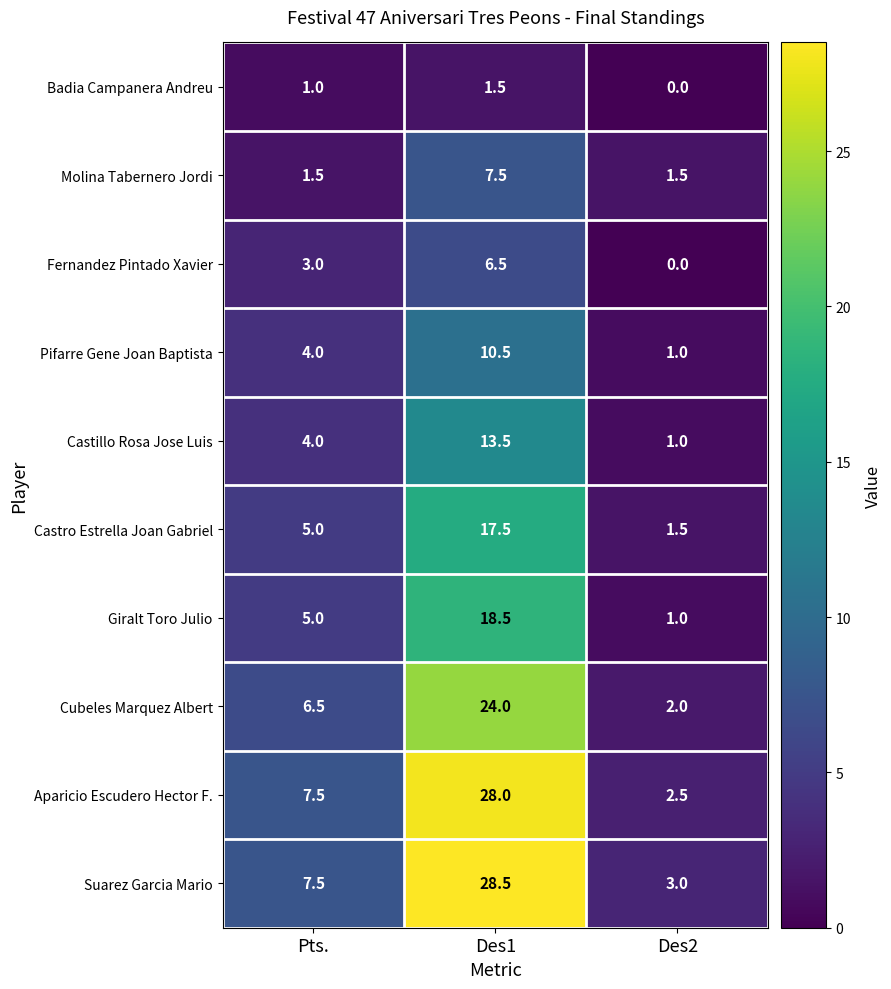

Which category has the lowest value in the Castro Estrella Joan Gabriel series?

Des2